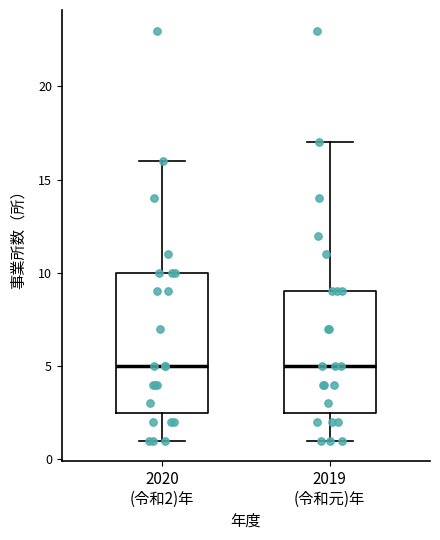

Reading left to right, transcribe this box plot: for each box, give where its median line is, the range the box spans, and where its two whiskers end, as read against the y-axis. The values are not printed on the chart, so give them approximately, as read against the axis.

2020 (令和2)年: median 5.0, box 2.5 to 10.0, whiskers 1.0 to 16.0
2019 (令和元)年: median 5.0, box 2.5 to 9.0, whiskers 1.0 to 17.0